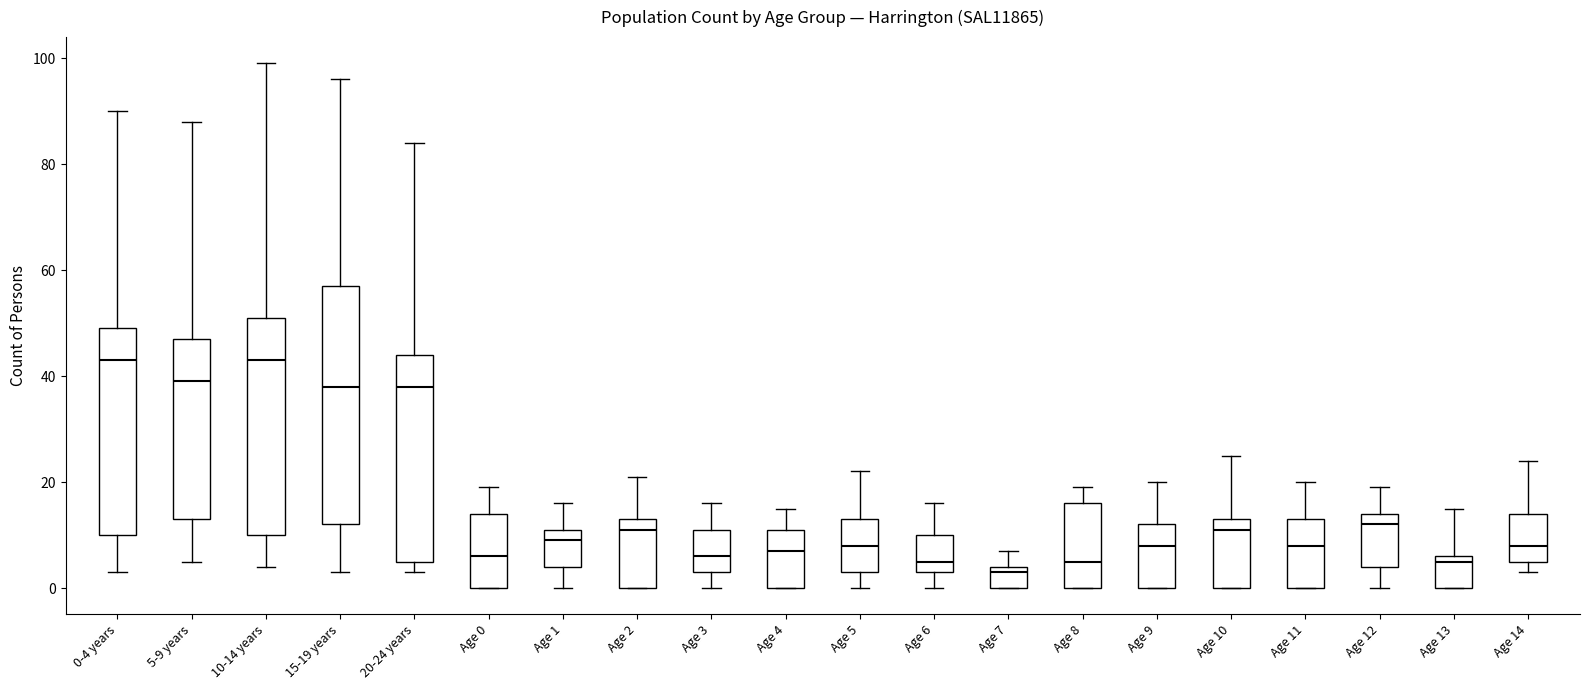

Reading left to right, read every box against the y-axis: the position of its median line, the range the box covers, and the ends of its whiskers. The values are not printed on the chart, so give them approximately, as read against the axis.

0-4 years: median 44, box 10 to 50, whiskers 4 to 90
5-9 years: median 40, box 14 to 48, whiskers 6 to 88
10-14 years: median 44, box 10 to 52, whiskers 4 to 100
15-19 years: median 38, box 12 to 58, whiskers 4 to 96
20-24 years: median 38, box 6 to 44, whiskers 4 to 84
Age 0: median 6, box 0 to 14, whiskers 0 to 20
Age 1: median 10, box 4 to 12, whiskers 0 to 16
Age 2: median 12, box 0 to 14, whiskers 0 to 22
Age 3: median 6, box 4 to 12, whiskers 0 to 16
Age 4: median 8, box 0 to 12, whiskers 0 to 16
Age 5: median 8, box 4 to 14, whiskers 0 to 22
Age 6: median 6, box 4 to 10, whiskers 0 to 16
Age 7: median 4 (just below the box's upper edge), box 0 to 4, whiskers 0 to 8
Age 8: median 6, box 0 to 16, whiskers 0 to 20
Age 9: median 8, box 0 to 12, whiskers 0 to 20
Age 10: median 12, box 0 to 14, whiskers 0 to 26
Age 11: median 8, box 0 to 14, whiskers 0 to 20
Age 12: median 12, box 4 to 14, whiskers 0 to 20
Age 13: median 6 (just below the box's upper edge), box 0 to 6, whiskers 0 to 16
Age 14: median 8, box 6 to 14, whiskers 4 to 24